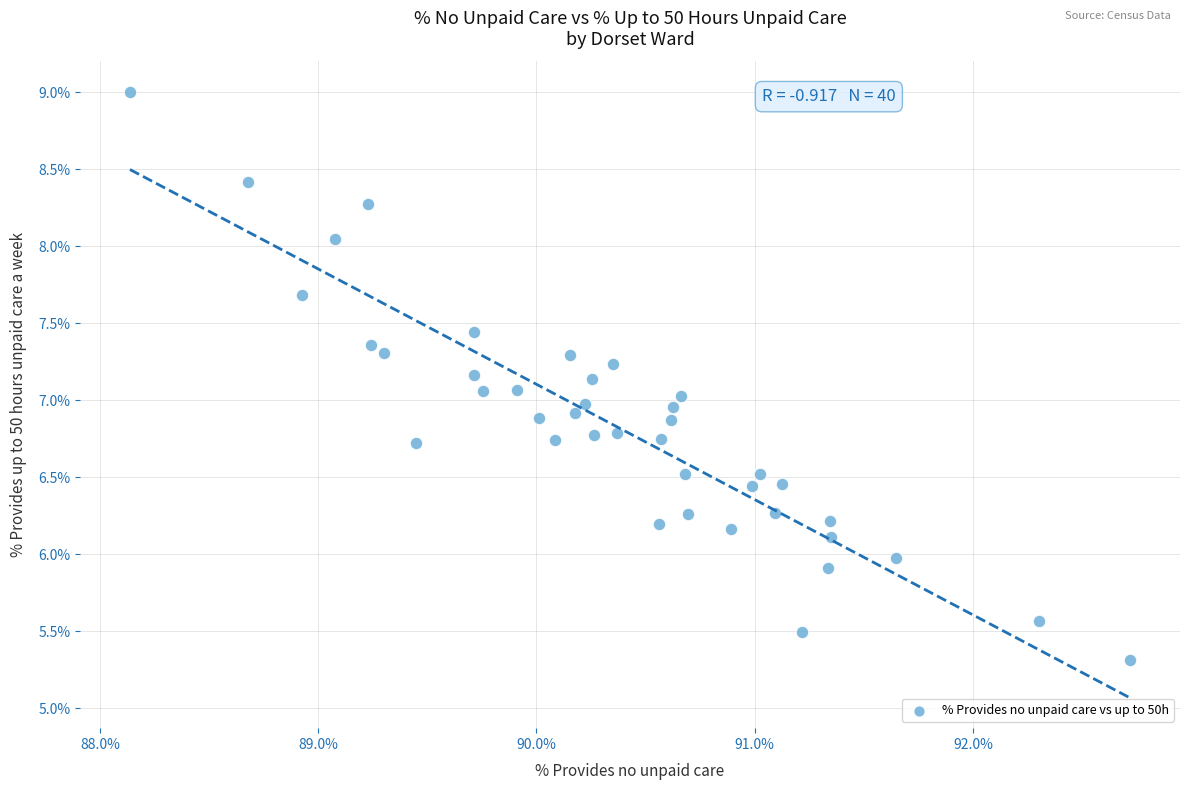

What is the range of Y values (max minus min)?

3.7